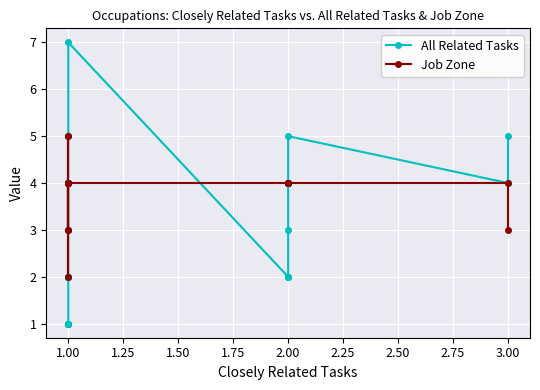

At 2.00, list the series in order from smallest to largest.

All Related Tasks, Job Zone